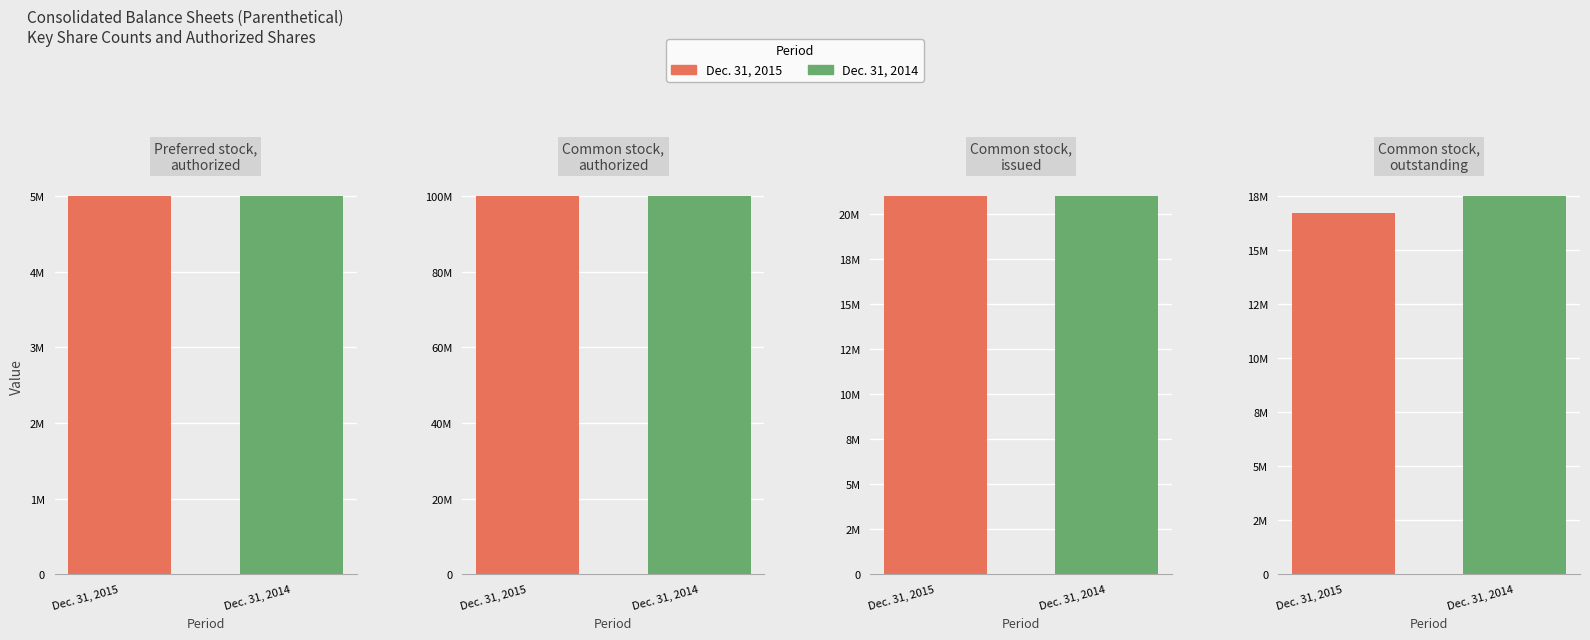

What is the value of the Dec. 31, 2014 bar at the 4th from the left?

100000000.0